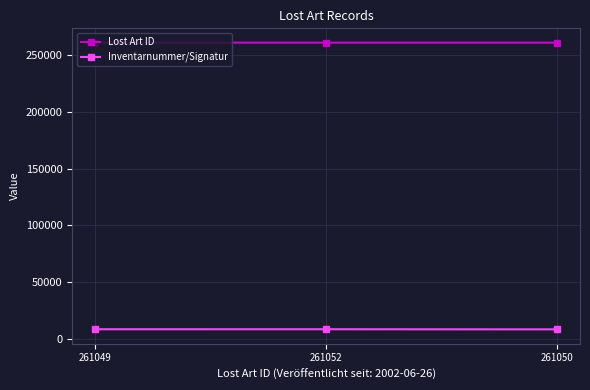

What is the minimum value for Inventarnummer/Signatur?

8224